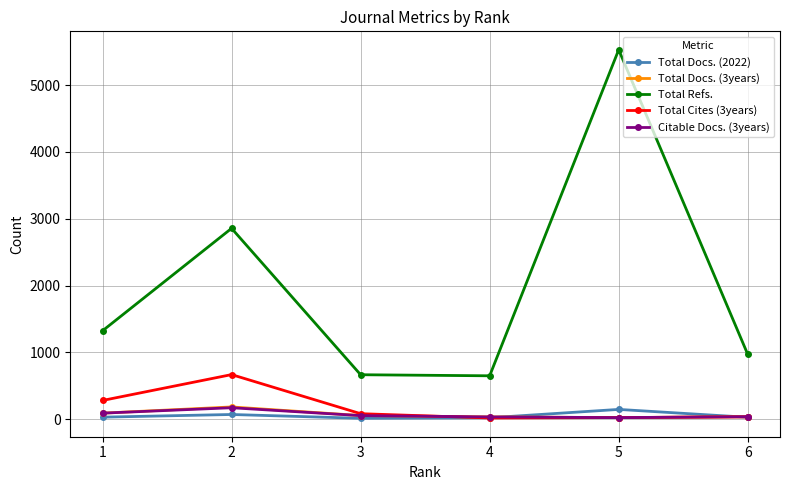

What is the spread (max minus min) of values at 5?

5506